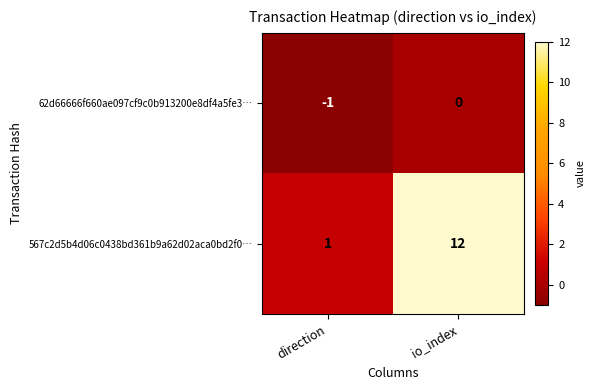

Rank the series by their maximum value, from highest to lowest.

567c2d5b4d06c0438bd361b9a62d02aca0bd2f0…, 62d66666f660ae097cf9c0b913200e8df4a5fe3…